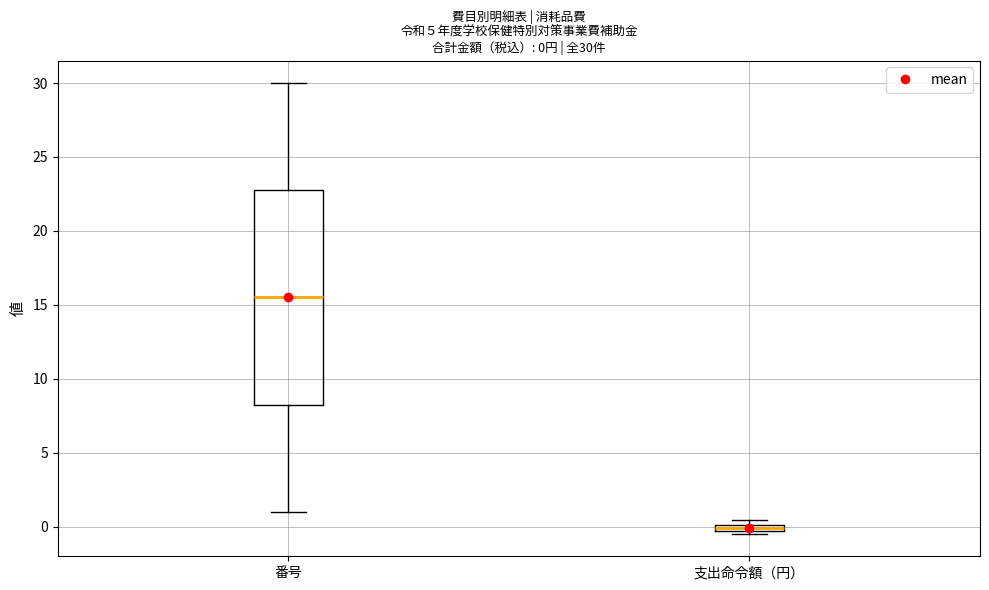

Which box is the tallest, from its lower edge to its upper edge?

番号